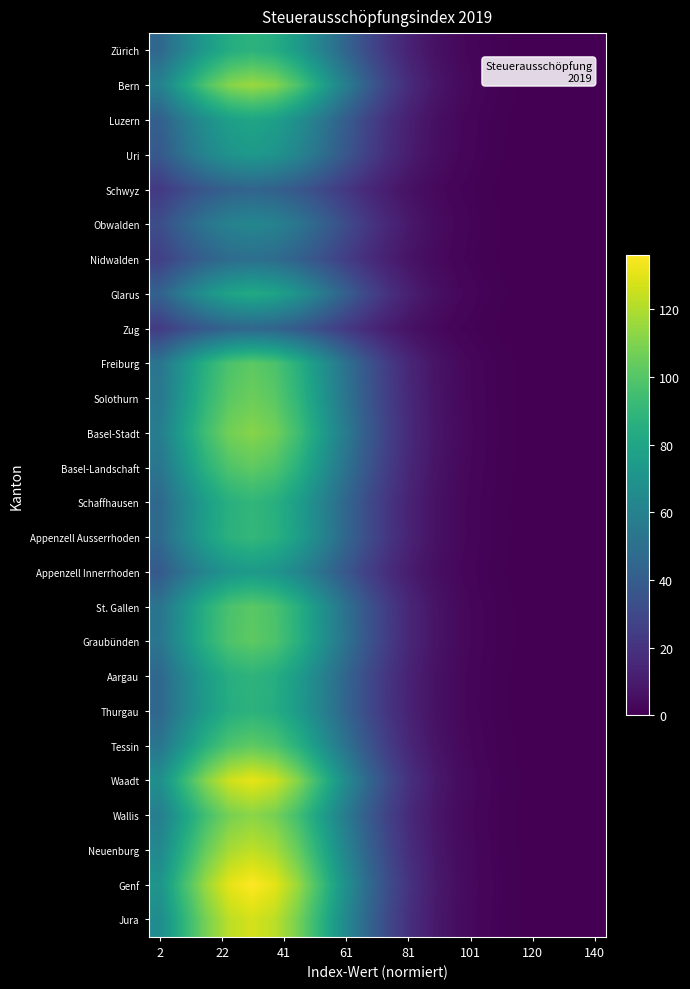

Reading left to right, transcribe all the data shown in this chart.

Zürich: 45.6	60.7	74.5	84.2	87.7	84.2	74.5	60.7	45.6	31.6	20.2	11.9	6.4	3.2	1.5	0.6	0.2	0.1	0.0	0.0
Bern: 60.2	80.2	98.3	111.1	115.7	111.1	98.3	80.2	60.2	41.7	26.6	15.7	8.5	4.2	2.0	0.8	0.3	0.1	0.0	0.0
Luzern: 41.6	55.4	67.9	76.7	79.9	76.7	67.9	55.4	41.6	28.8	18.4	10.8	5.9	2.9	1.3	0.6	0.2	0.1	0.0	0.0
Uri: 38.1	50.8	62.2	70.4	73.3	70.4	62.2	50.8	38.1	26.4	16.9	9.9	5.4	2.7	1.2	0.5	0.2	0.1	0.0	0.0
Schwyz: 22.9	30.5	37.4	42.3	44.0	42.3	37.4	30.5	22.9	15.9	10.1	6.0	3.2	1.6	0.7	0.3	0.1	0.0	0.0	0.0
Obwalden: 32.7	43.5	53.3	60.3	62.8	60.3	53.3	43.5	32.7	22.6	14.4	8.5	4.6	2.3	1.1	0.4	0.2	0.1	0.0	0.0
Nidwalden: 25.8	34.4	42.2	47.7	49.6	47.7	42.2	34.4	25.8	17.9	11.4	6.7	3.6	1.8	0.8	0.4	0.1	0.1	0.0	0.0
Glarus: 43.0	57.2	70.2	79.3	82.6	79.3	70.2	57.2	43.0	29.8	19.0	11.2	6.1	3.0	1.4	0.6	0.2	0.1	0.0	0.0
Zug: 23.7	31.5	38.6	43.6	45.5	43.6	38.6	31.5	23.7	16.4	10.5	6.2	3.3	1.7	0.8	0.3	0.1	0.0	0.0	0.0
Freiburg: 53.0	70.6	86.6	97.8	101.9	97.8	86.6	70.6	53.0	36.7	23.4	13.8	7.5	3.7	1.7	0.7	0.3	0.1	0.0	0.0
Solothurn: 54.9	73.1	89.7	101.3	105.6	101.3	89.7	73.1	54.9	38.0	24.3	14.3	7.7	3.9	1.8	0.8	0.3	0.1	0.0	0.0
Basel-Stadt: 58.1	77.3	94.8	107.1	111.6	107.1	94.8	77.3	58.1	40.2	25.7	15.1	8.2	4.1	1.9	0.8	0.3	0.1	0.0	0.0
Basel-Landschaft: 53.4	71.1	87.2	98.5	102.6	98.5	87.2	71.1	53.4	37.0	23.6	13.9	7.5	3.8	1.7	0.7	0.3	0.1	0.0	0.0
Schaffhausen: 46.7	62.1	76.2	86.1	89.7	86.1	76.2	62.1	46.7	32.3	20.6	12.1	6.6	3.3	1.5	0.6	0.3	0.1	0.0	0.0
Appenzell Ausserrhoden: 47.2	62.8	77.0	87.0	90.7	87.0	77.0	62.8	47.2	32.7	20.9	12.3	6.7	3.3	1.5	0.6	0.3	0.1	0.0	0.0
Appenzell Innerrhoden: 38.4	51.1	62.7	70.9	73.9	70.9	62.7	51.1	38.4	26.6	17.0	10.0	5.4	2.7	1.2	0.5	0.2	0.1	0.0	0.0
St. Gallen: 52.7	70.2	86.1	97.3	101.3	97.3	86.1	70.2	52.7	36.5	23.3	13.7	7.4	3.7	1.7	0.7	0.3	0.1	0.0	0.0
Graubünden: 53.2	70.9	86.9	98.2	102.3	98.2	86.9	70.9	53.2	36.9	23.5	13.8	7.5	3.8	1.7	0.7	0.3	0.1	0.0	0.0
Aargau: 46.1	61.3	75.2	85.0	88.5	85.0	75.2	61.3	46.1	31.9	20.4	12.0	6.5	3.2	1.5	0.6	0.2	0.1	0.0	0.0
Thurgau: 45.7	60.8	74.6	84.3	87.8	84.3	74.6	60.8	45.7	31.7	20.2	11.9	6.4	3.2	1.5	0.6	0.2	0.1	0.0	0.0
Tessin: 53.4	71.0	87.1	98.4	102.5	98.4	87.1	71.0	53.4	37.0	23.6	13.9	7.5	3.8	1.7	0.7	0.3	0.1	0.0	0.0
Waadt: 68.3	90.8	111.4	125.9	131.2	125.9	111.4	90.8	68.3	47.3	30.2	17.7	9.6	4.8	2.2	0.9	0.4	0.1	0.0	0.0
Wallis: 58.4	77.7	95.4	107.8	112.3	107.8	95.4	77.7	58.4	40.5	25.8	15.2	8.2	4.1	1.9	0.8	0.3	0.1	0.0	0.0
Neuenburg: 64.0	85.2	104.5	118.1	123.0	118.1	104.5	85.2	64.0	44.3	28.3	16.7	9.0	4.5	2.1	0.9	0.3	0.1	0.0	0.0
Genf: 70.9	94.3	115.7	130.8	136.2	130.8	115.7	94.3	70.9	49.1	31.3	18.4	10.0	5.0	2.3	1.0	0.4	0.1	0.0	0.0
Jura: 66.3	88.3	108.2	122.3	127.4	122.3	108.2	88.3	66.3	45.9	29.3	17.2	9.3	4.7	2.2	0.9	0.4	0.1	0.0	0.0